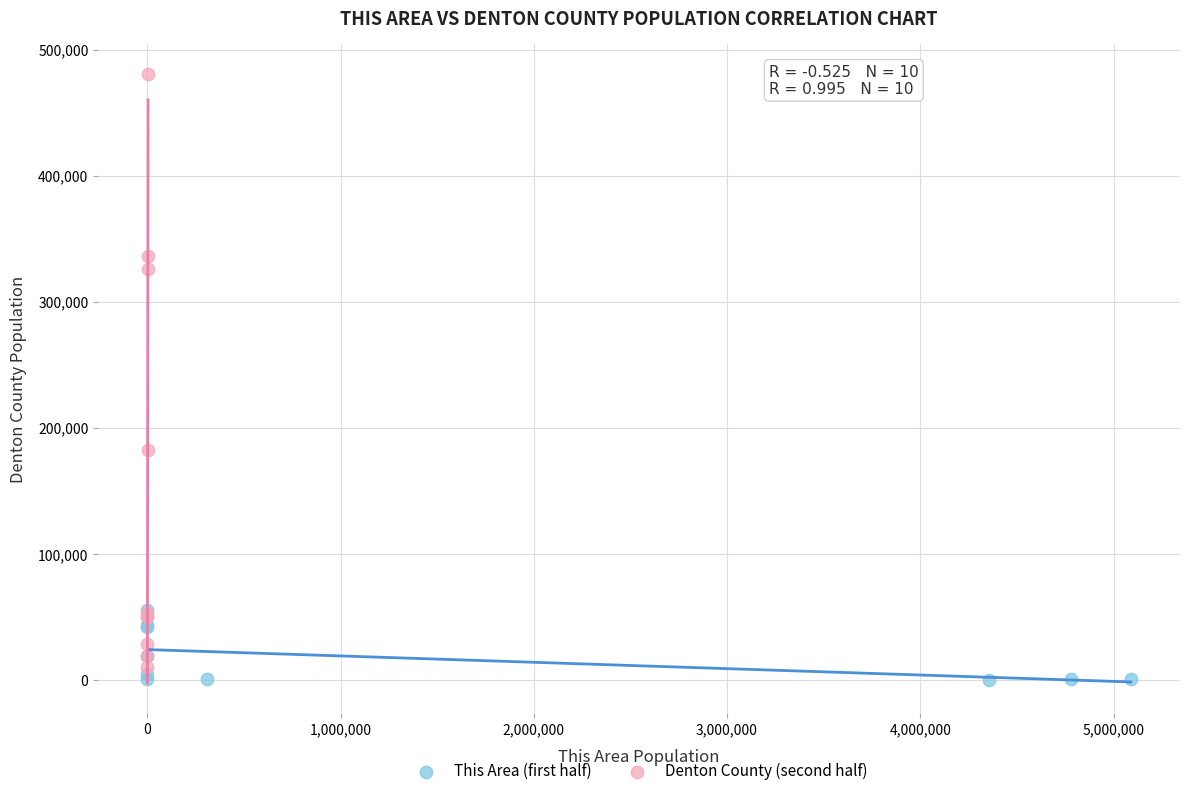

Which series has the largest Y range (max minus min)?

Denton County (second half)